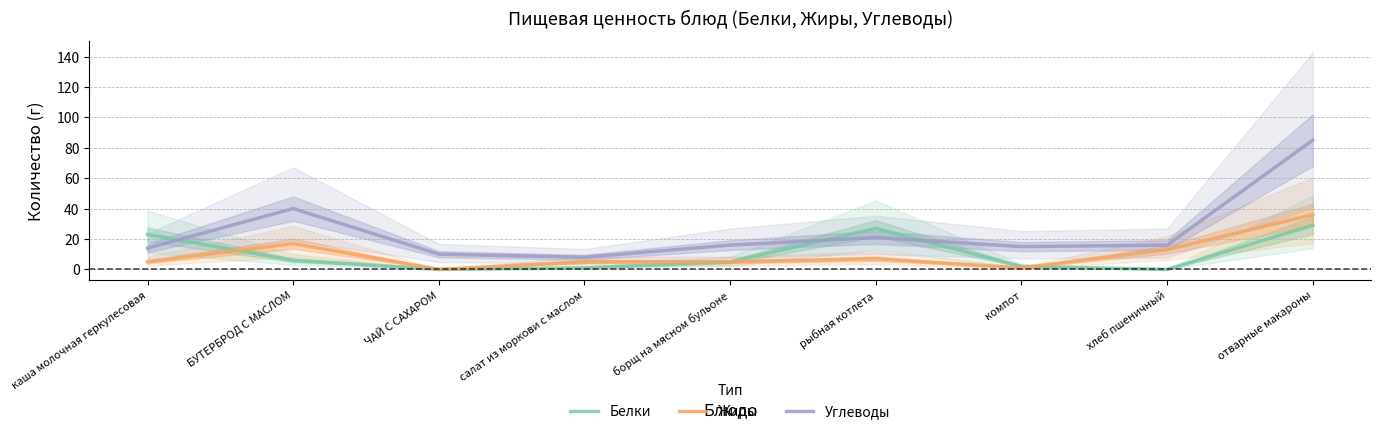

What is the maximum value shown in the chart?

85